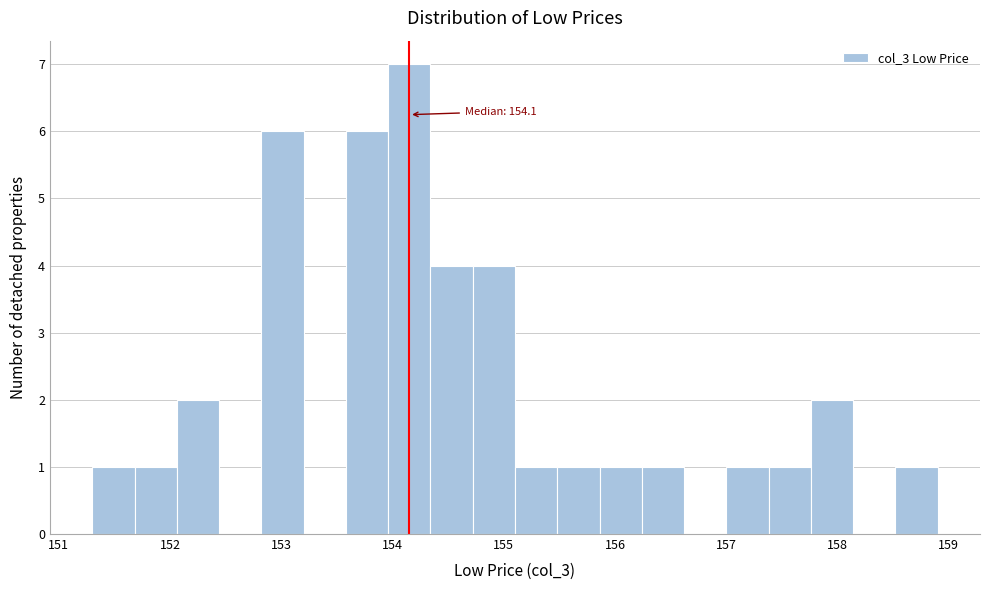

Around what value on the x-axis is the tallest bar? Give the approximate position of its centre, as read against the axis.

154.2